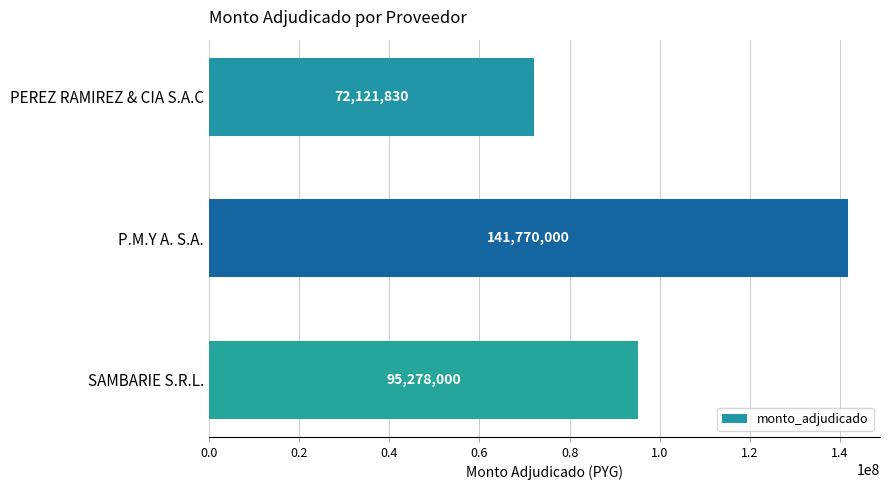

How many values are between 72121830 and 141770000?

3